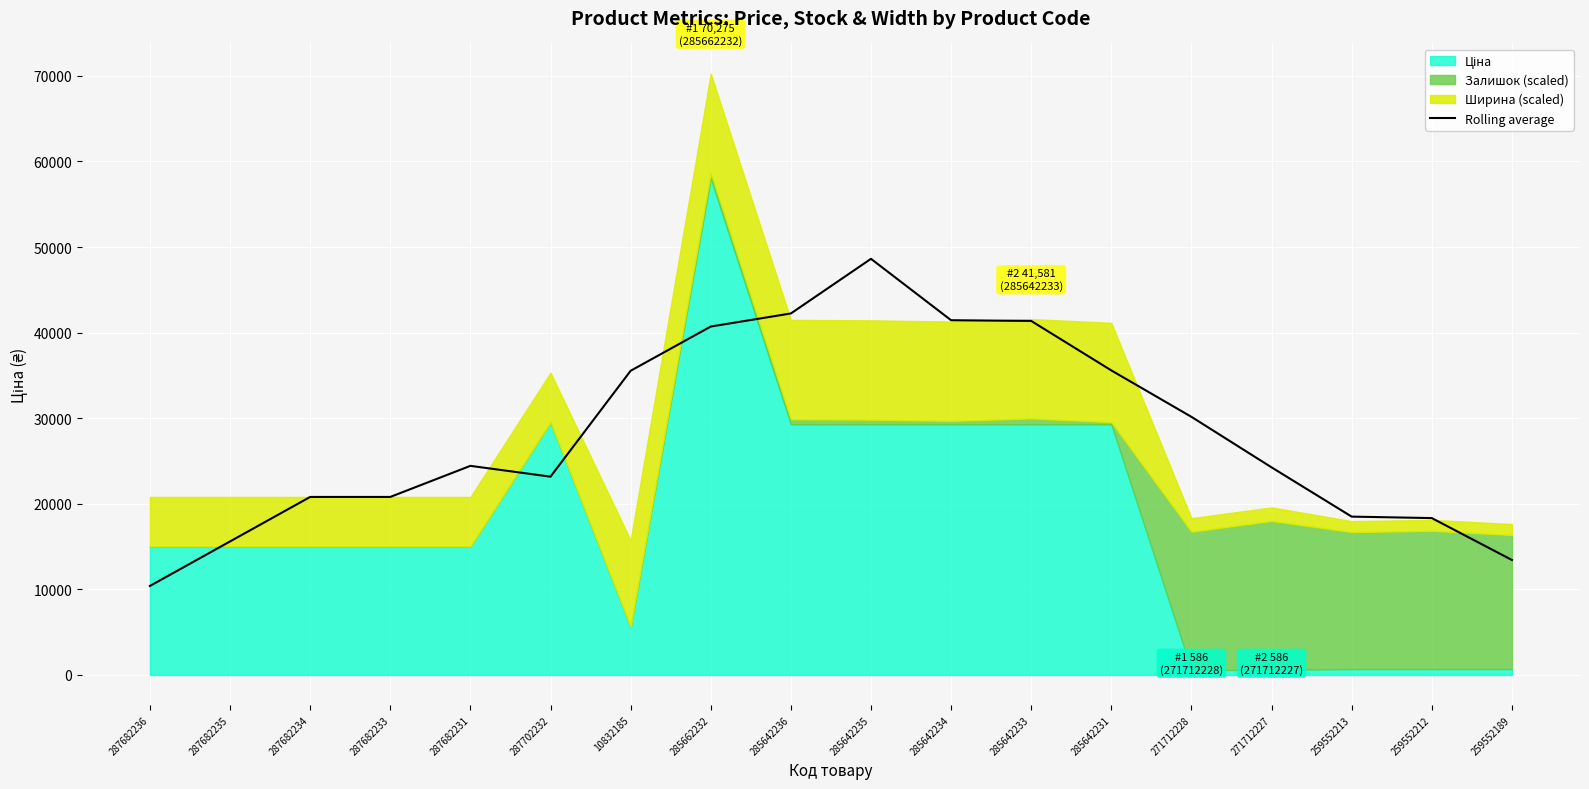

At which label does Rolling average reach its peak?

285642235